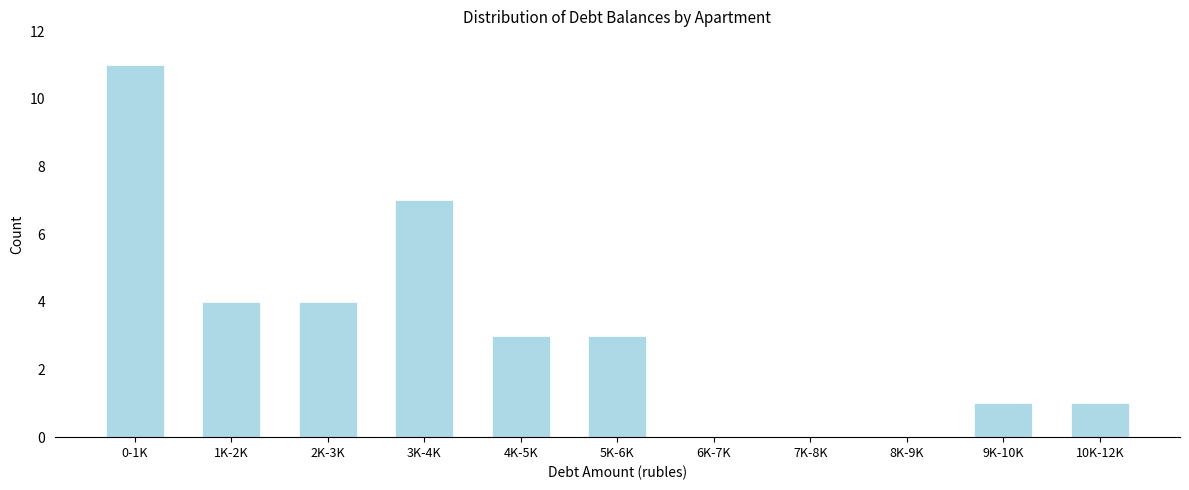

Reading left to right, what are all the values shown in this chart?

0-1K=11	1K-2K=4	2K-3K=4	3K-4K=7	4K-5K=3	5K-6K=3	6K-7K=0	7K-8K=0	8K-9K=0	9K-10K=1	10K-12K=1